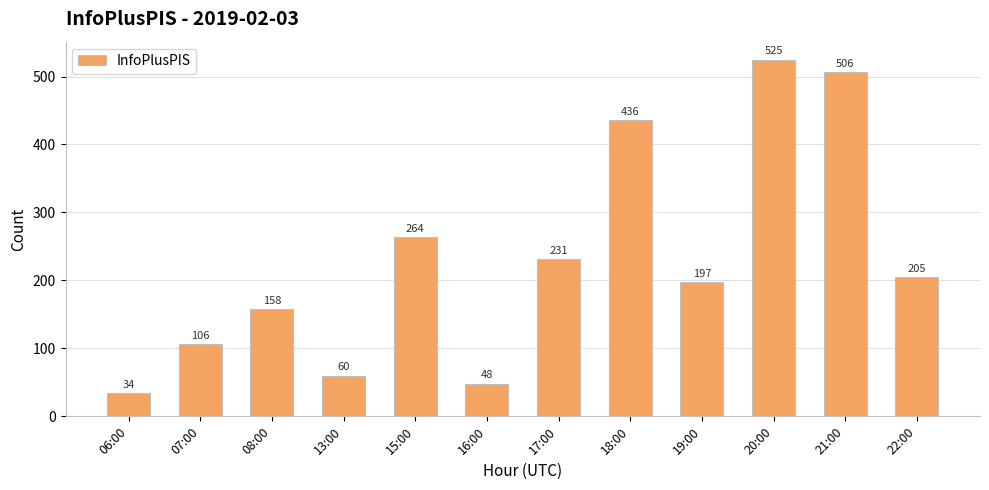

List the labels in order of value, largest first.

20:00, 21:00, 18:00, 15:00, 17:00, 22:00, 19:00, 08:00, 07:00, 13:00, 16:00, 06:00